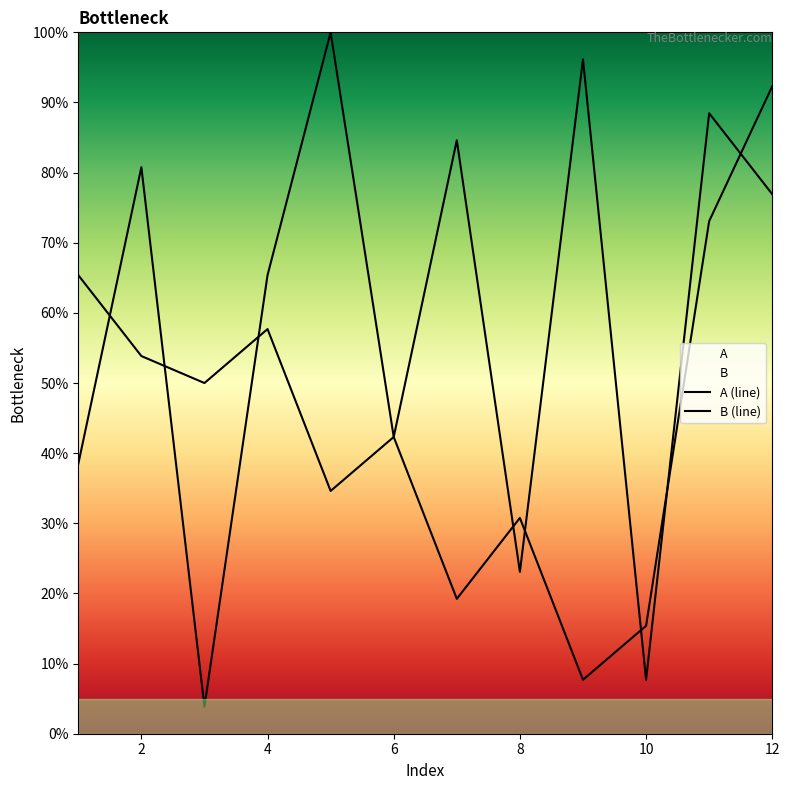

At how many categories does at least one series exceed 11?

12